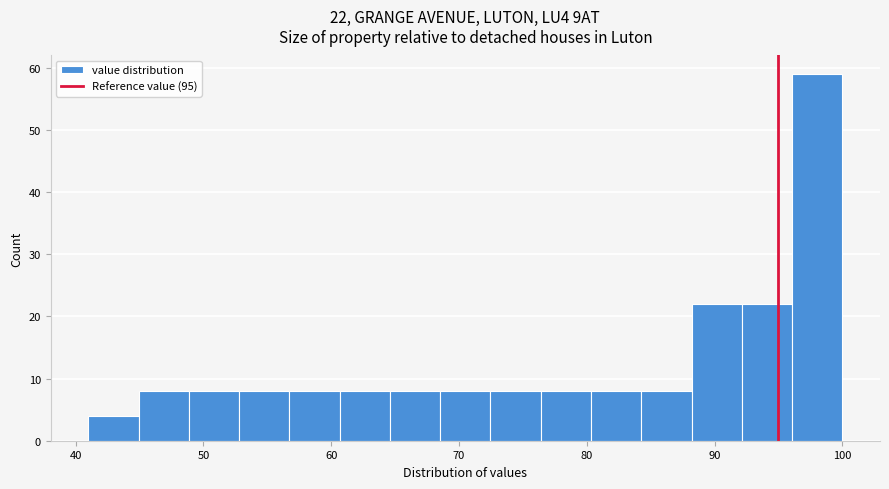

Around what value on the x-axis is the tallest bar? Give the approximate position of its centre, as read against the axis.

98